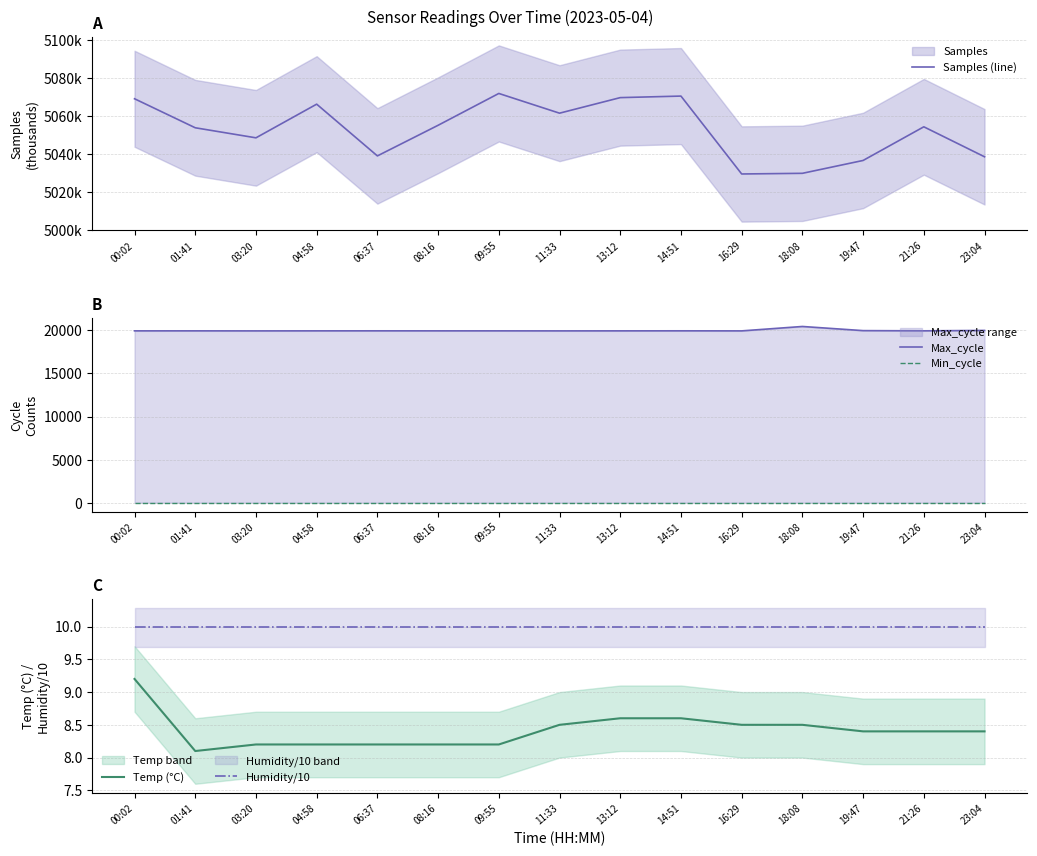

Reading left to right, what are all the values shown in this chart?

Samples (line): 5069.2	5053.9	5048.6	5066.4	5039.1	5055.2	5072.0	5061.6	5069.8	5070.7	5029.6	5029.9	5036.7	5054.4	5038.6
Max_cycle: 19928.0	19929.0	19924.0	19929.0	19931.0	19929.0	19929.0	19925.0	19928.0	19932.0	19925.0	20435.0	19955.0	19931.0	19978.0
Min_cycle: 28.0	28.0	28.0	28.0	28.0	28.0	28.0	28.0	28.0	28.0	28.0	28.0	28.0	28.0	28.0
Temp (°C): 9.2	8.1	8.2	8.2	8.2	8.2	8.2	8.5	8.6	8.6	8.5	8.5	8.4	8.4	8.4
Humidity/10: 10.0	10.0	10.0	10.0	10.0	10.0	10.0	10.0	10.0	10.0	10.0	10.0	10.0	10.0	10.0